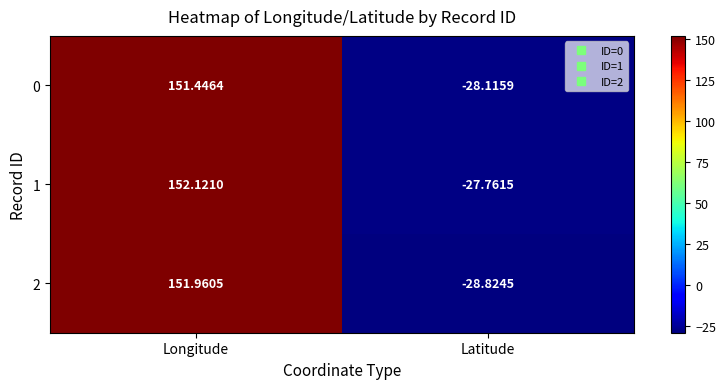

Is the value of 2 at Latitude greater than the value of 1 at Latitude?

No